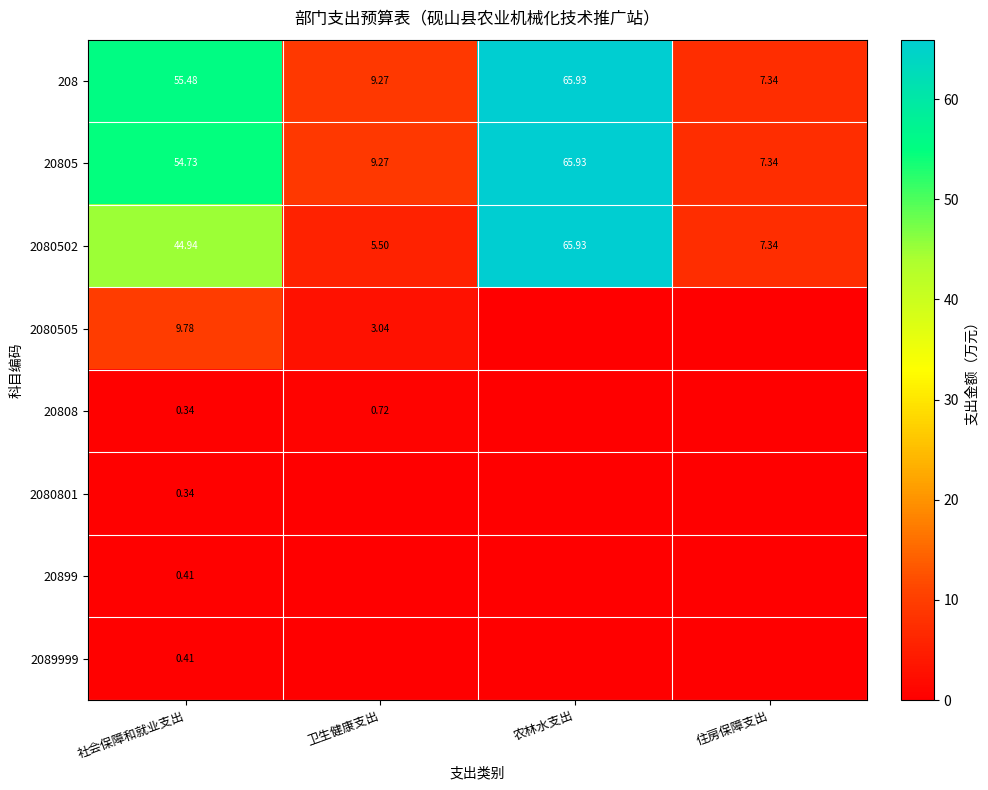

Which has a higher value, 住房保障支出 or 社会保障和就业支出?

社会保障和就业支出